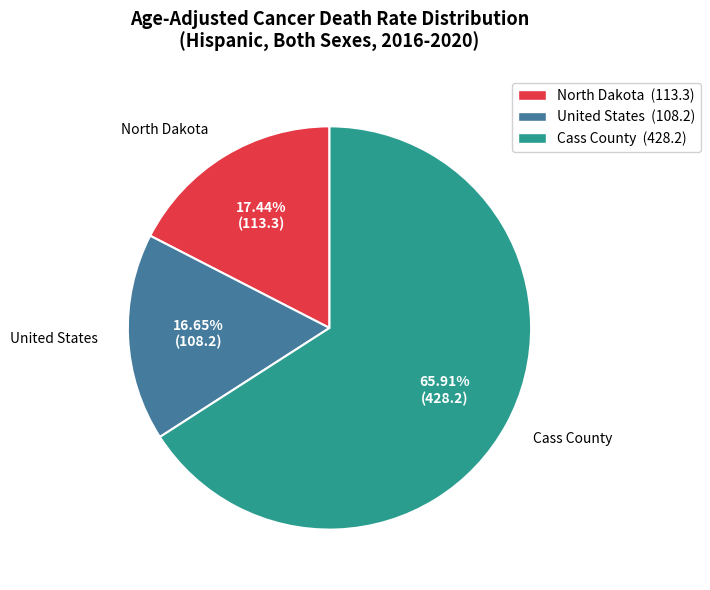

Approximately how many times larger is the value at North Dakota compared to Cass County?

0.3